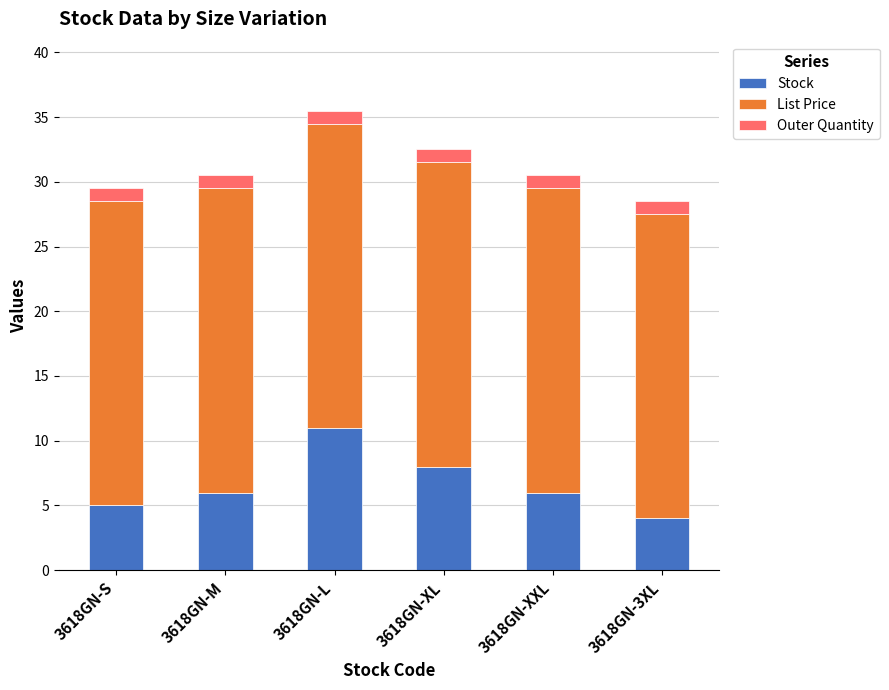

What is the total value across all series at 3618GN-M?

30.5